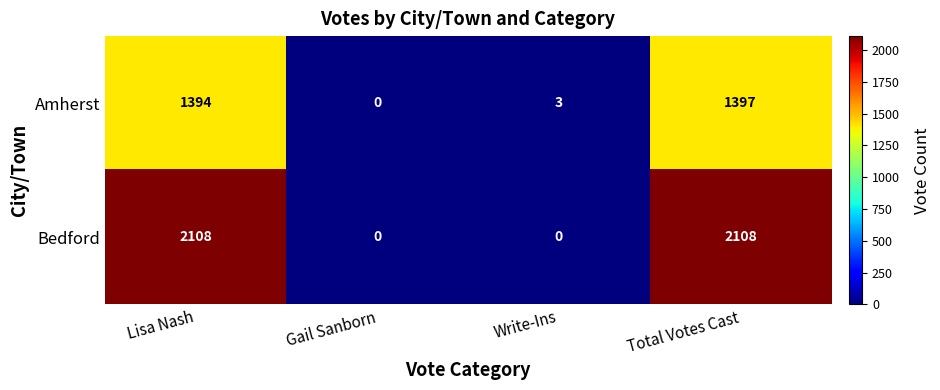

How many Bedford values are between 0 and 2108?

4